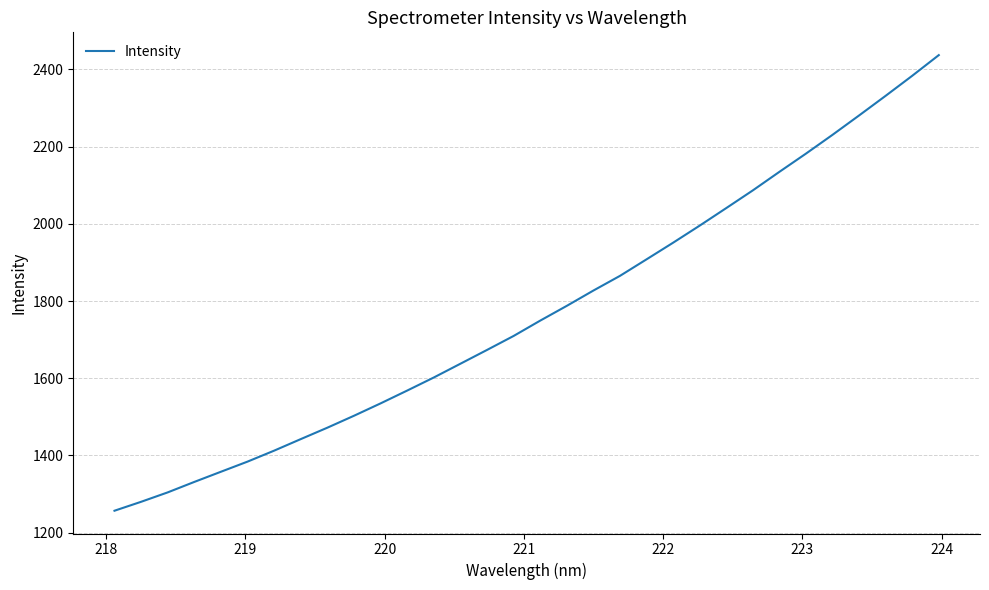

Reading left to right, transcribe all the data shown in this chart.

1256.8	1279.9	1304.3	1331.4	1357.8	1384.1	1412.5	1442.4	1471.9	1502.8	1534.9	1568.1	1601.9	1637.6	1673.3	1709.5	1749.2	1787.5	1827.1	1865.1	1908.0	1951.1	1995.3	2040.8	2086.6	2134.6	2181.9	2230.6	2280.7	2331.6	2383.5	2437.0